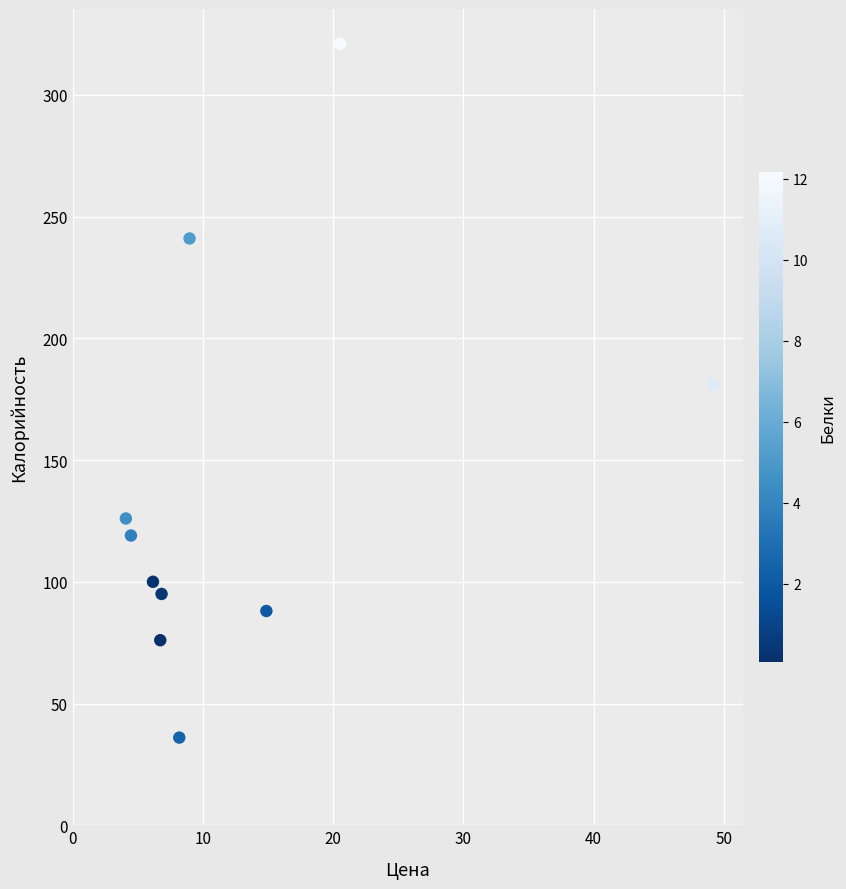

What is the range of Y values (max minus min)?

285